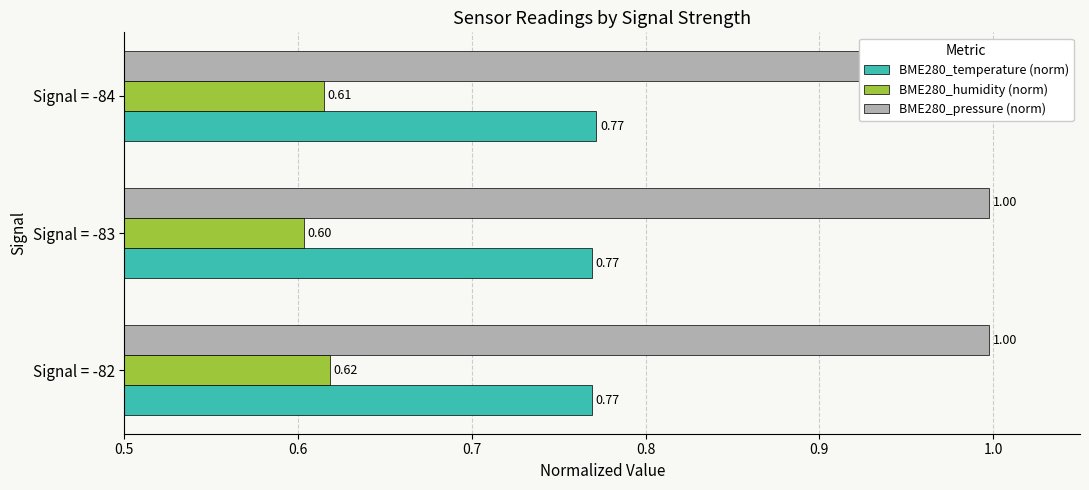

What is the smallest value displayed?

0.6